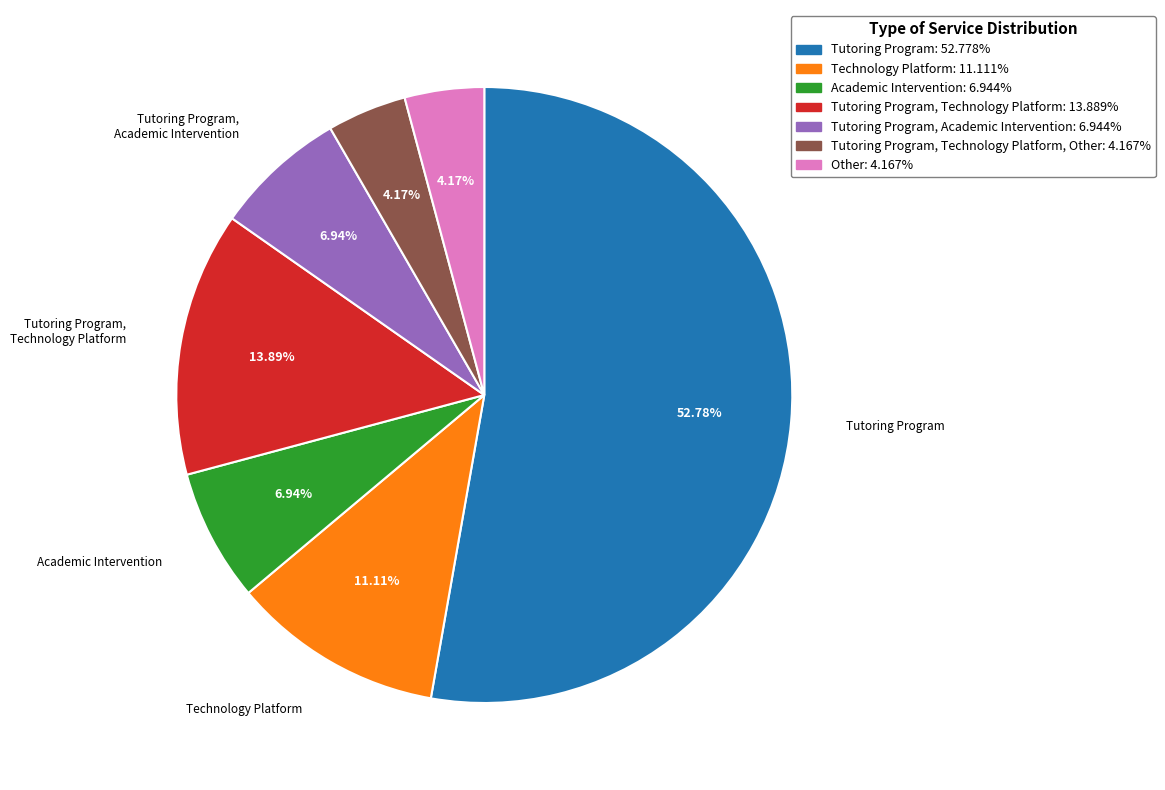

To the nearest percent, what is the average slice percentage?

14%